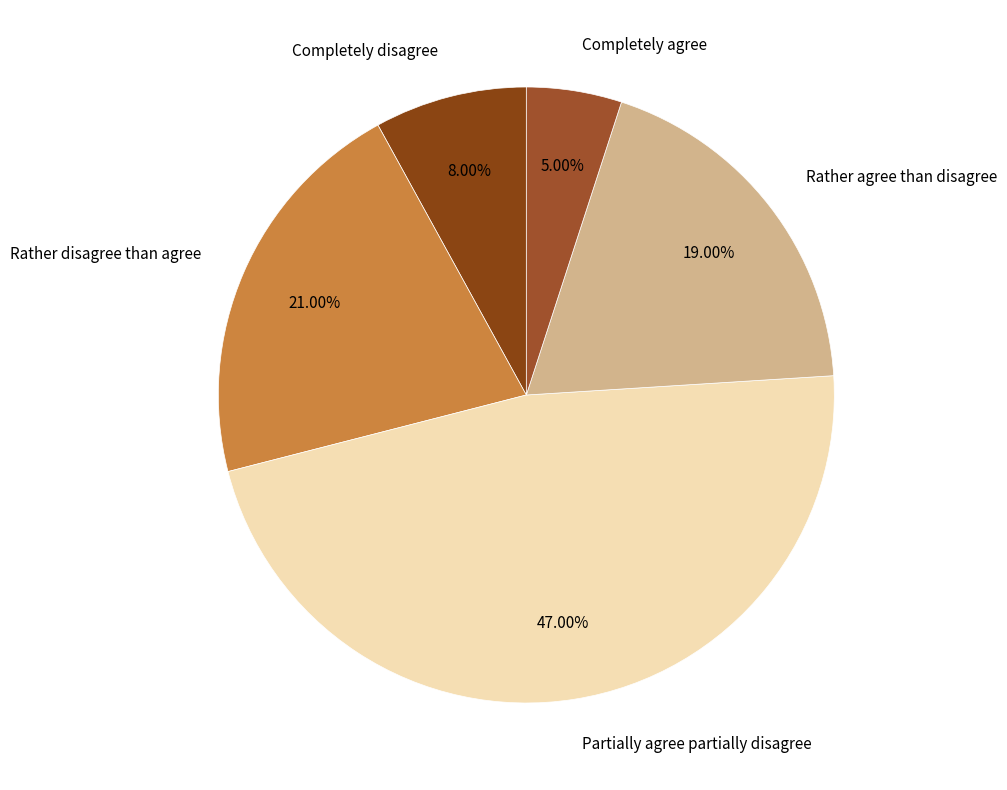

What percentage is NOT represented by Completely disagree?

92.0%